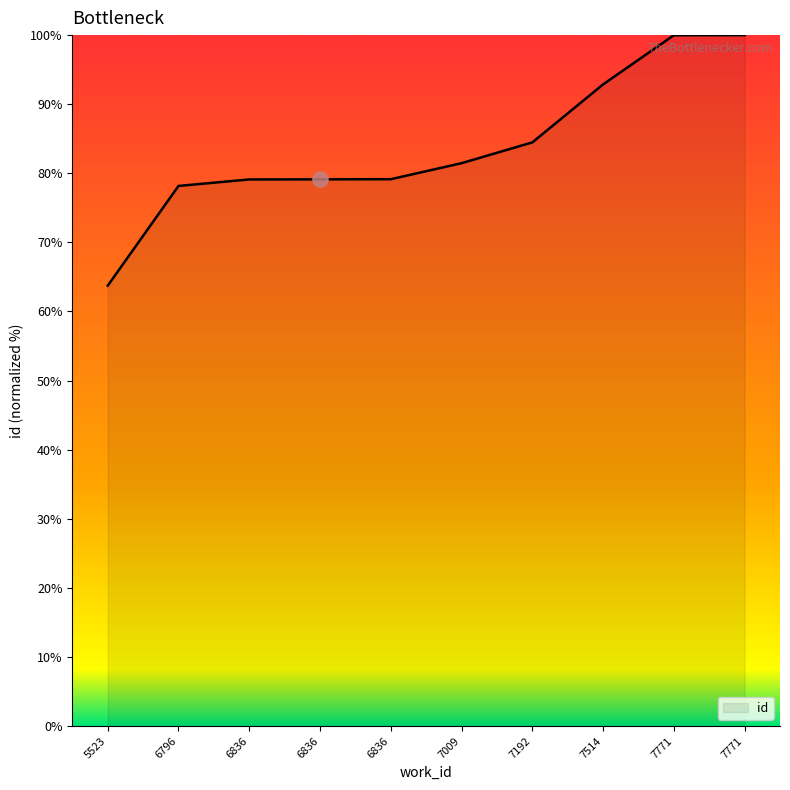

Approximately how many times larger is the value at 6836 compared to 5523?

1.2